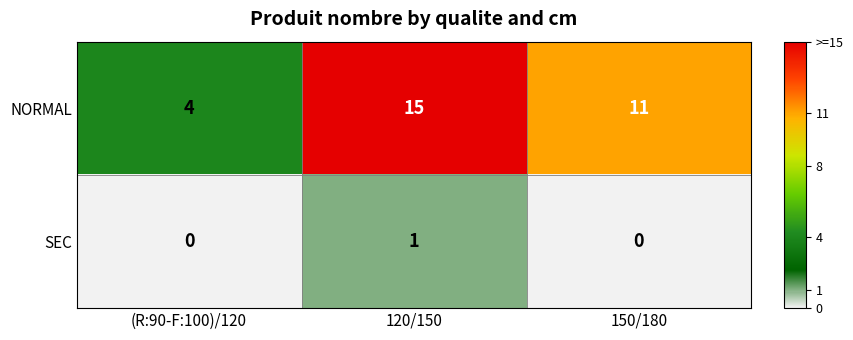

The NORMAL series shows 4 at (R:90-F:100)/120. True or false?

True